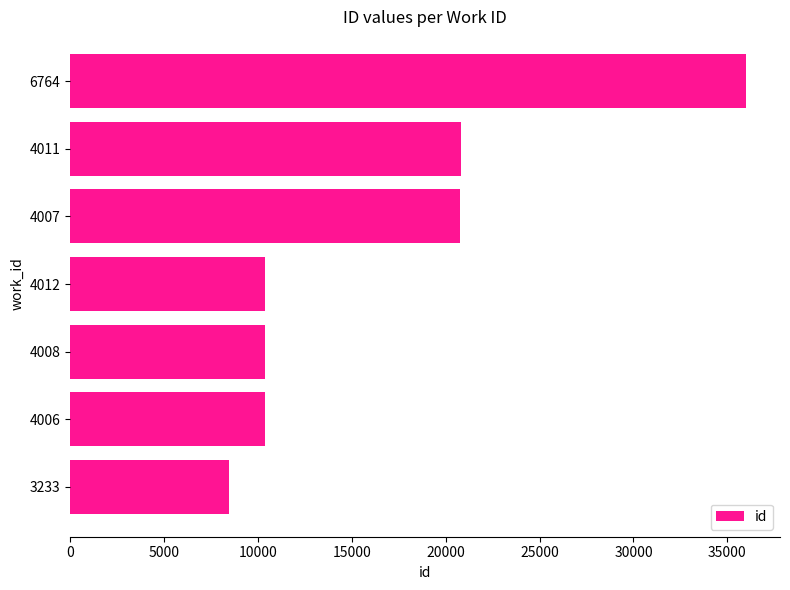

True or false: the data shows 10393 at 4008.

True